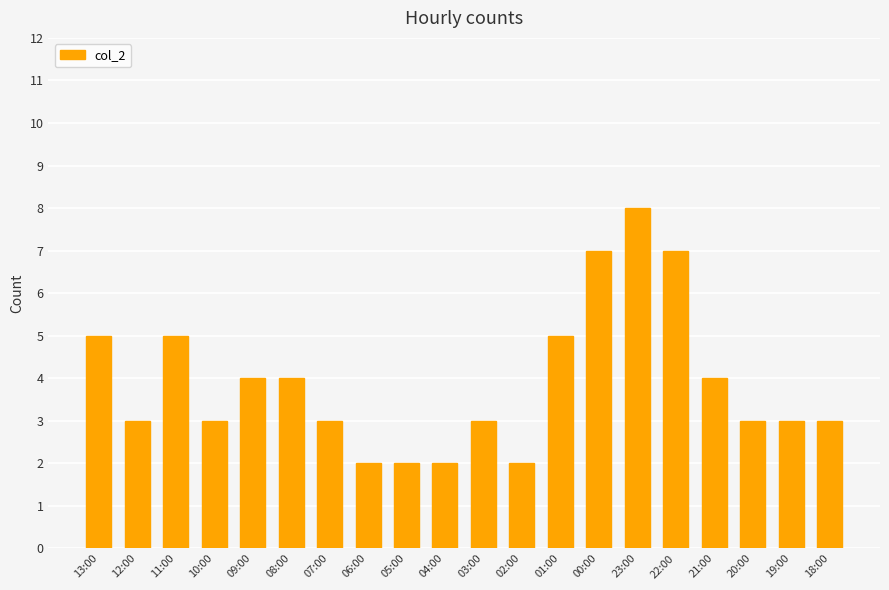

What is the greatest value displayed?

8